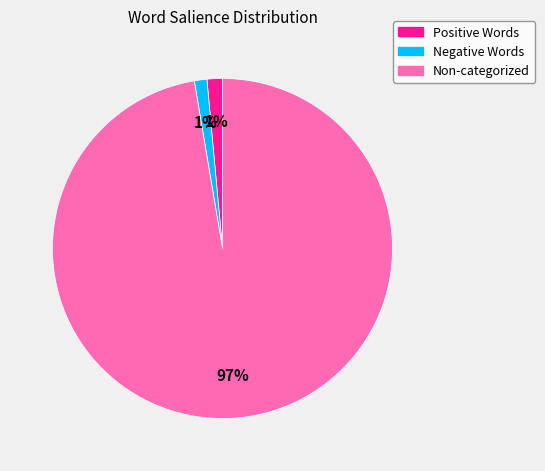

To the nearest percent, what is the combined percentage of Negative Words and Non-categorized?

99%